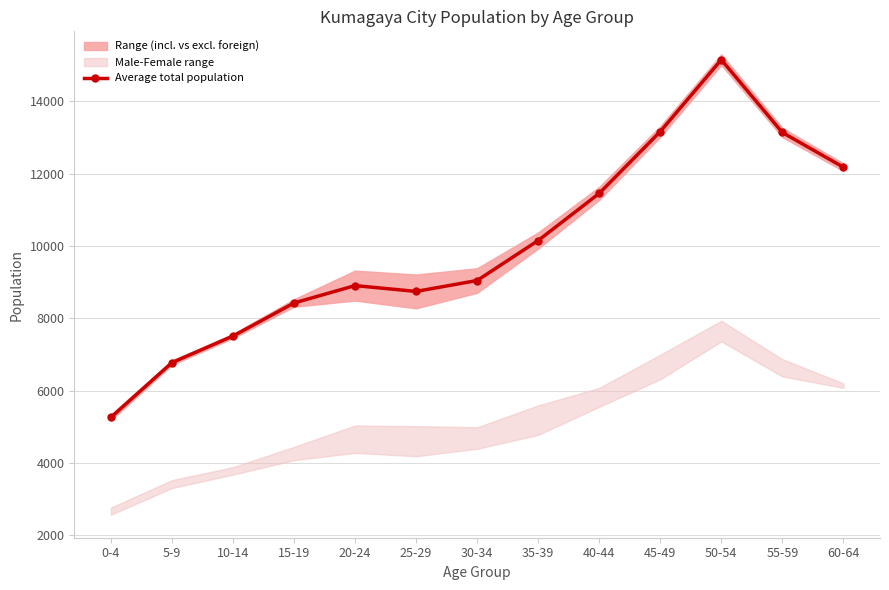

List the labels in order of value, smallest first.

0-4, 5-9, 10-14, 15-19, 25-29, 20-24, 30-34, 35-39, 40-44, 60-64, 55-59, 45-49, 50-54